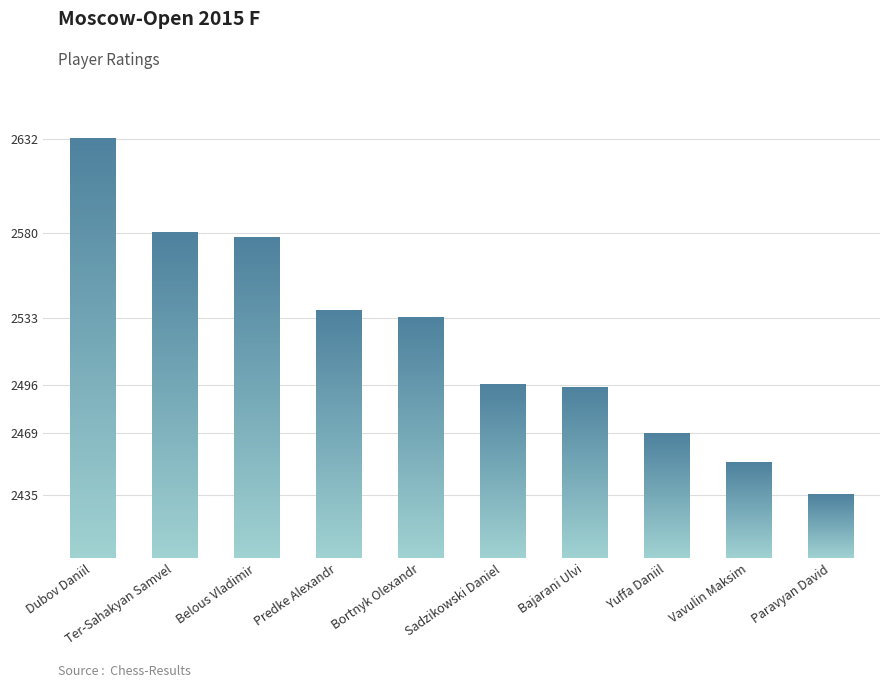

What is the sum of all values?

25206